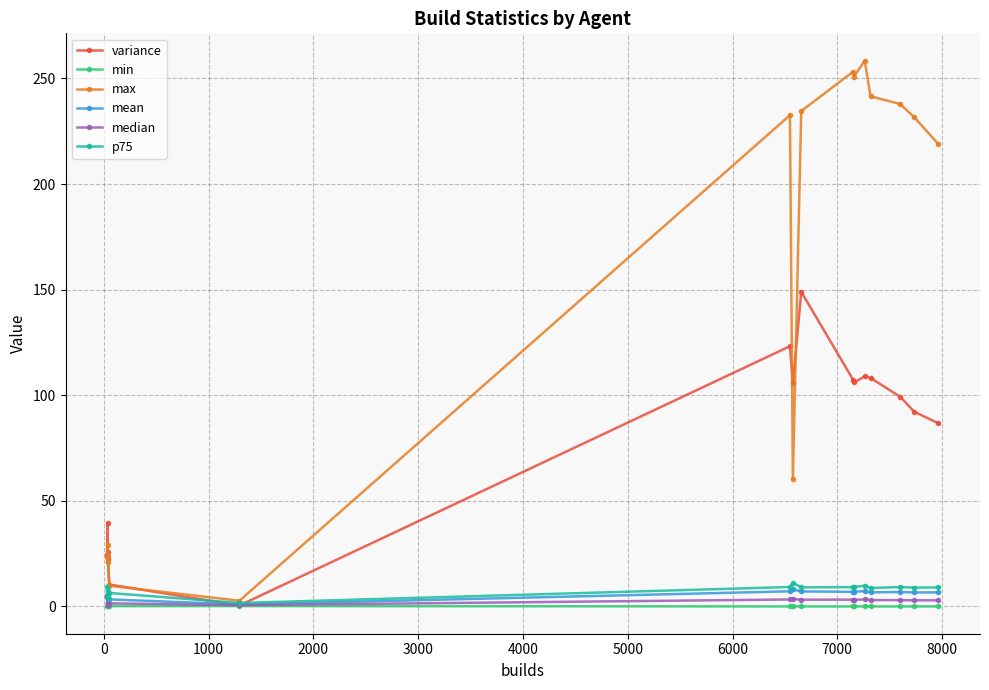

How many lines are shown in the chart?

6